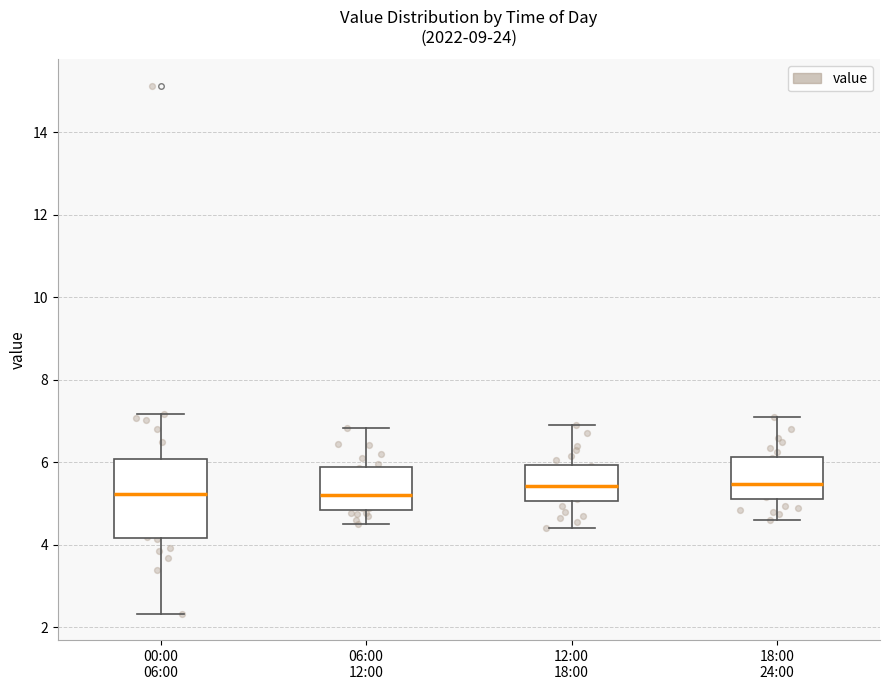

Reading left to right, transcribe this box plot: for each box, give where its median line is, the range the box spans, and where its two whiskers end, as read against the y-axis. The values are not printed on the chart, so give them approximately, as read against the axis.

00:00 06:00: median 5.2, box 4.2 to 6.0, whiskers 2.4 to 7.2
06:00 12:00: median 5.2, box 4.8 to 5.8, whiskers 4.6 to 6.8
12:00 18:00: median 5.4, box 5.0 to 6.0, whiskers 4.4 to 7.0
18:00 24:00: median 5.4, box 5.2 to 6.2, whiskers 4.6 to 7.2